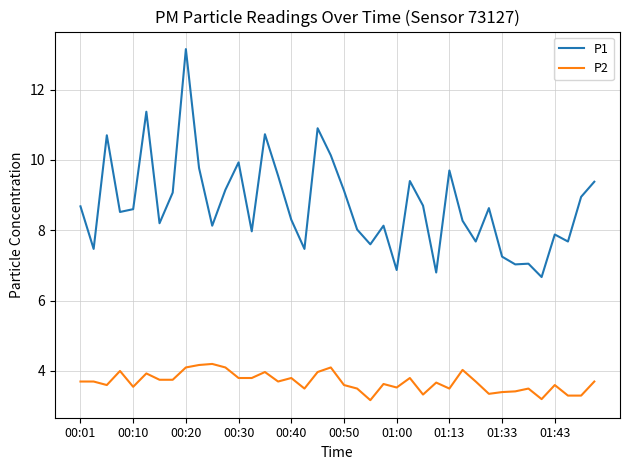

What is the sum of all P1 values?

348.6